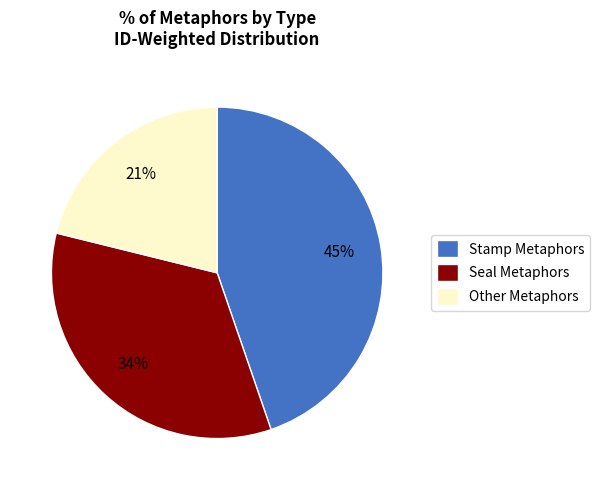

Is Seal Metaphors the majority of the pie?

No